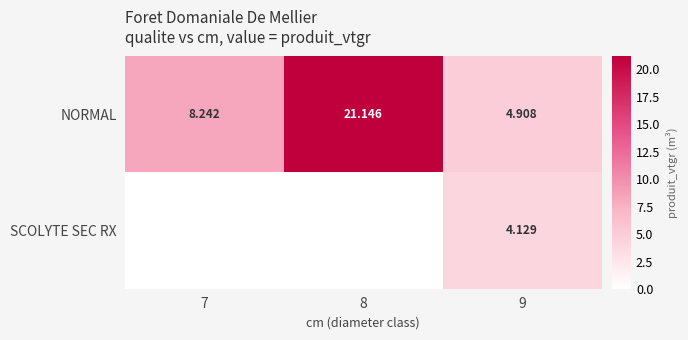

How many data points in NORMAL are less than 8?

1